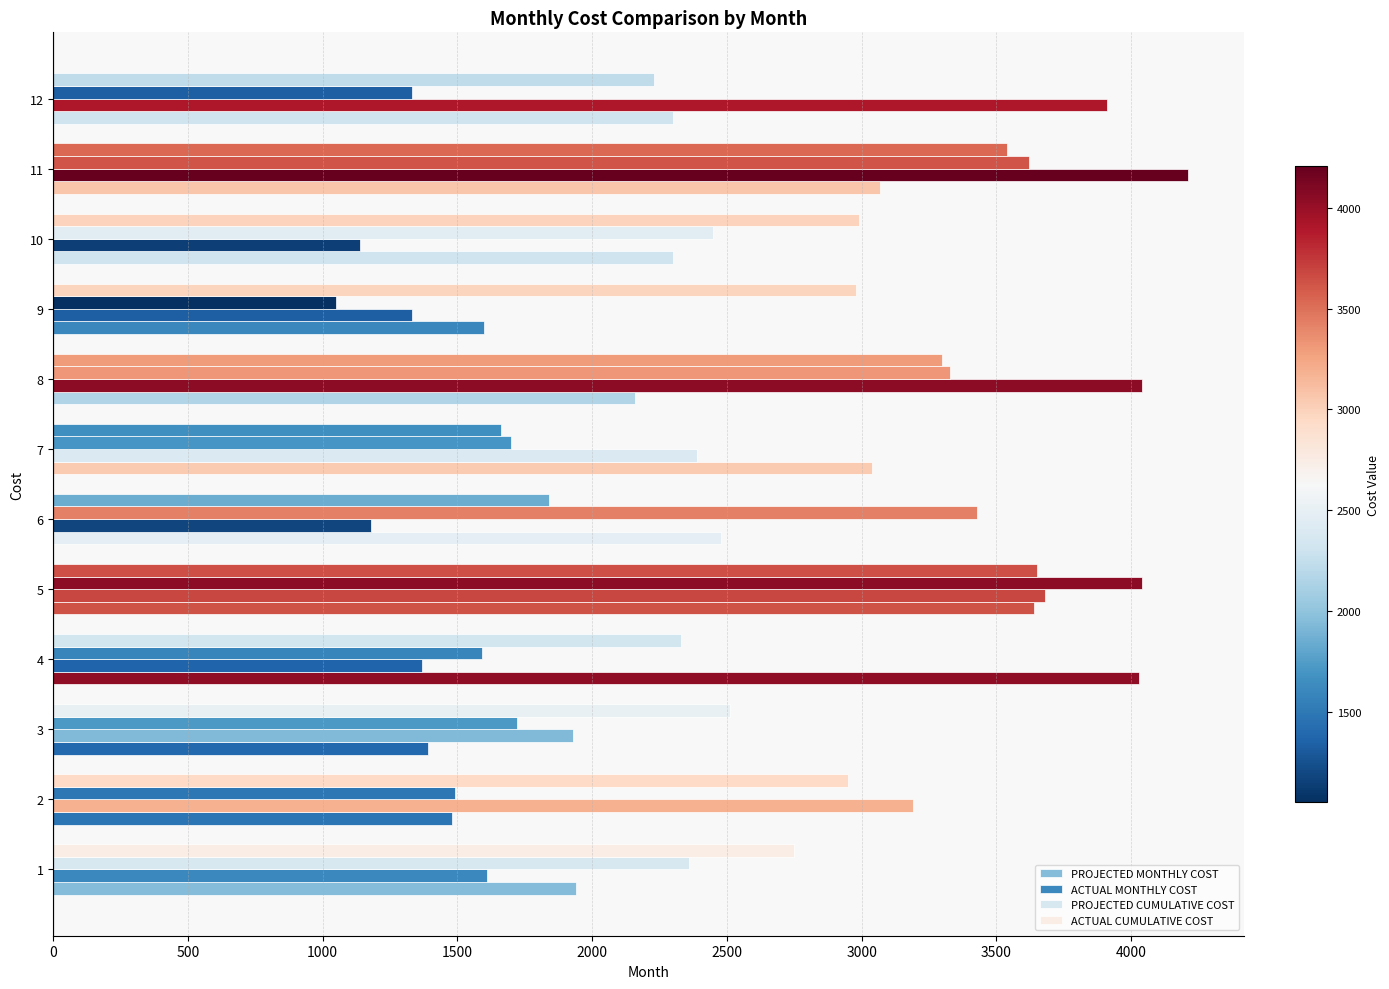

How many categories are shown in the chart?

12